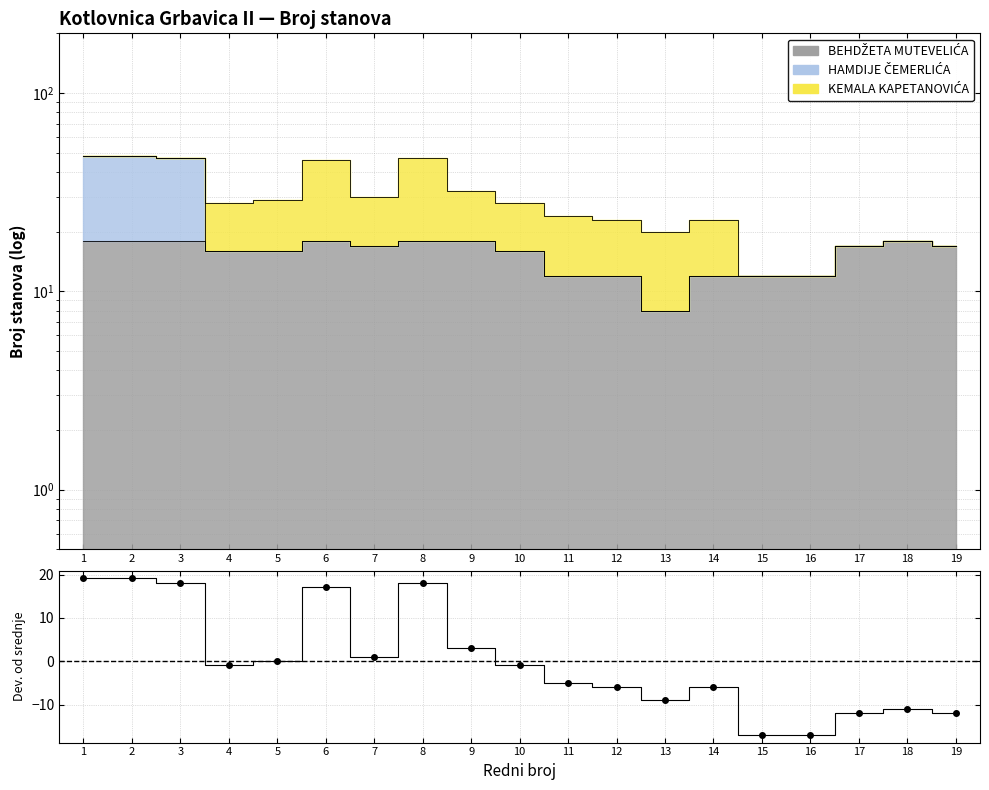

Reading left to right, transcribe all the data shown in this chart.

1=19.1	2=19.1	3=18.1	4=-0.9	5=0.1	6=17.1	7=1.1	8=18.1	9=3.1	10=-0.9	11=-4.9	12=-5.9	13=-8.9	14=-5.9	15=-16.9	16=-16.9	17=-11.9	18=-10.9	19=-11.9